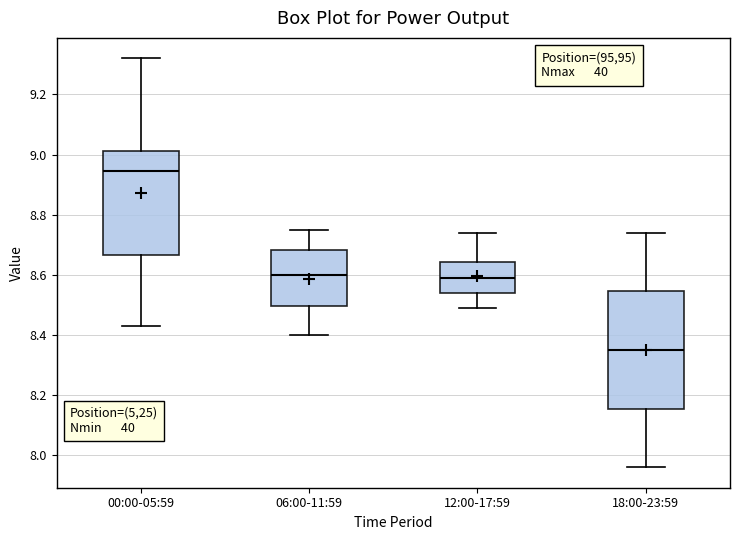

Which box has the lowest median line?

18:00-23:59